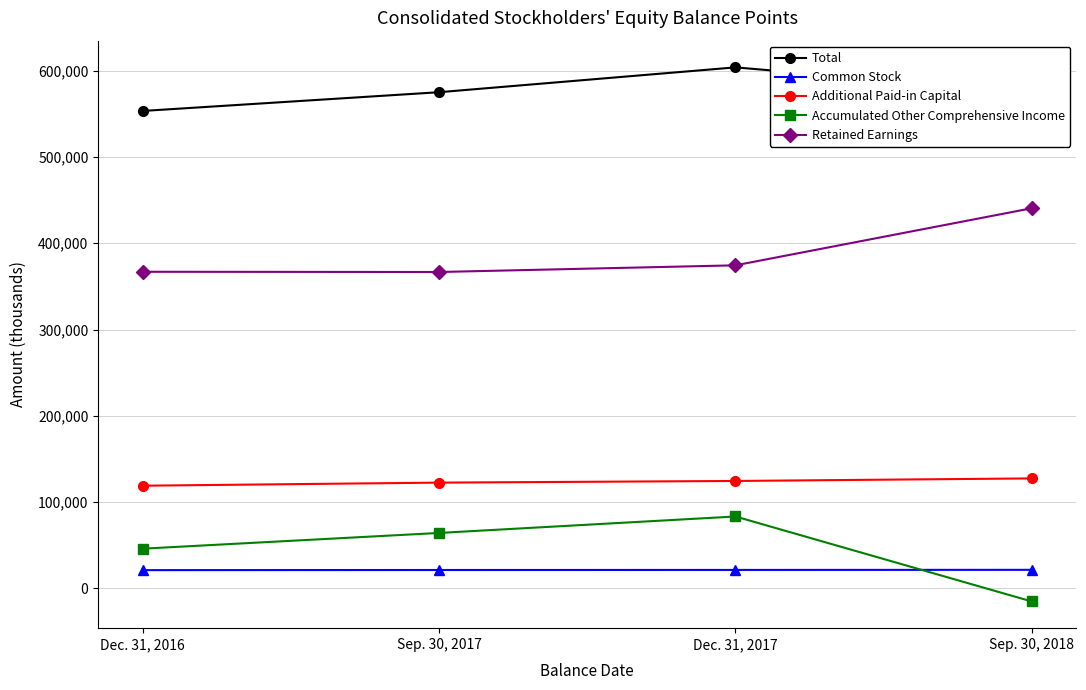

How many values in Accumulated Other Comprehensive Income are below zero?

1